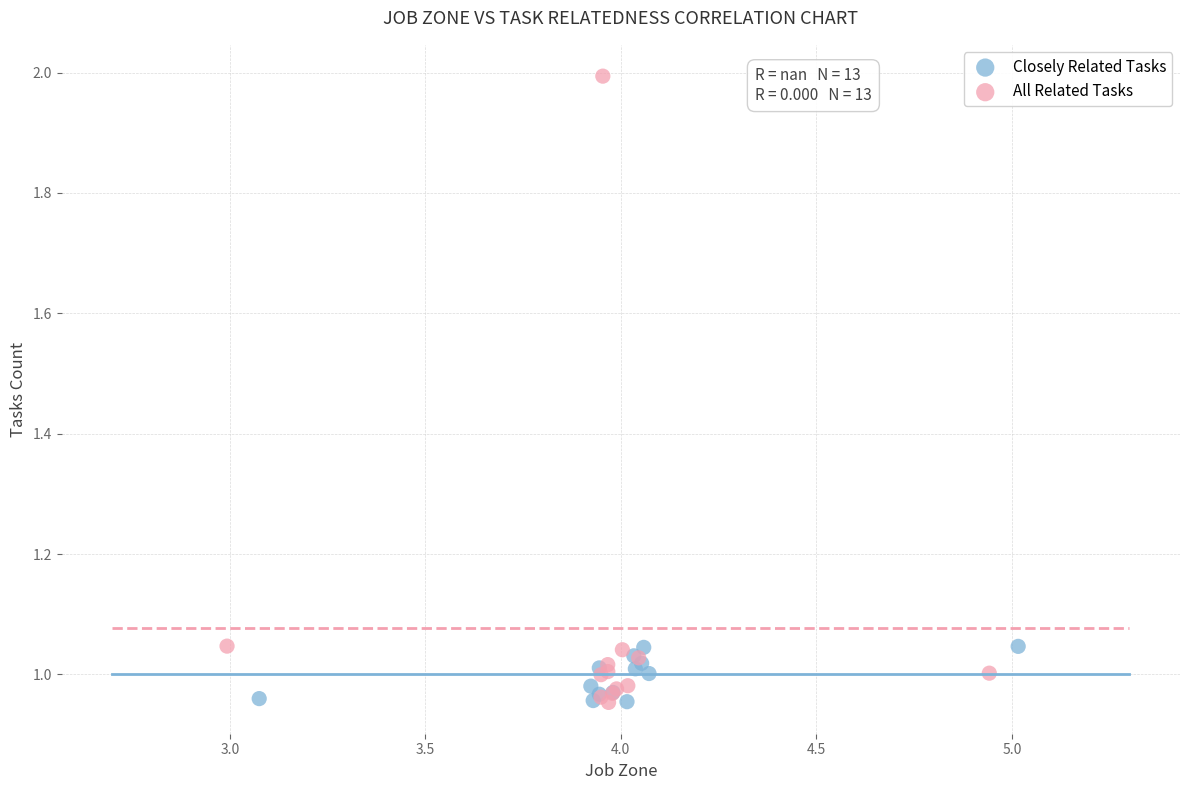

What are all the series names shown in the legend?

Closely Related Tasks, All Related Tasks